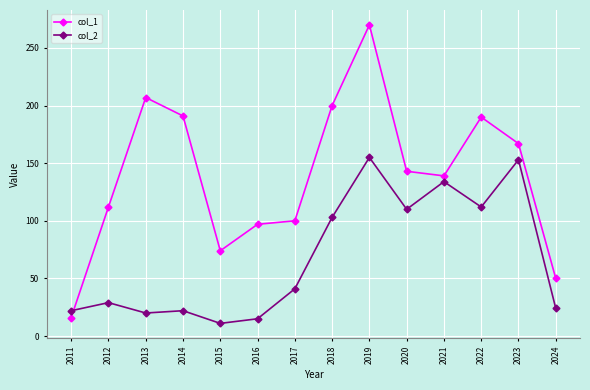

How many times do col_1 and col_2 cross each other?

1